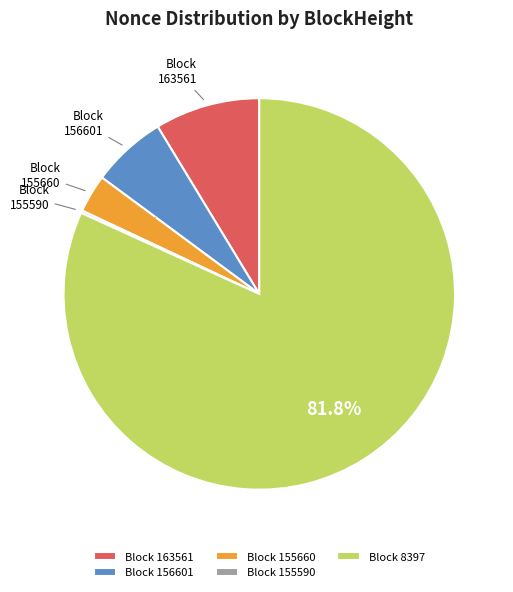

What portion of the pie excludes Block 155660?

96.9%